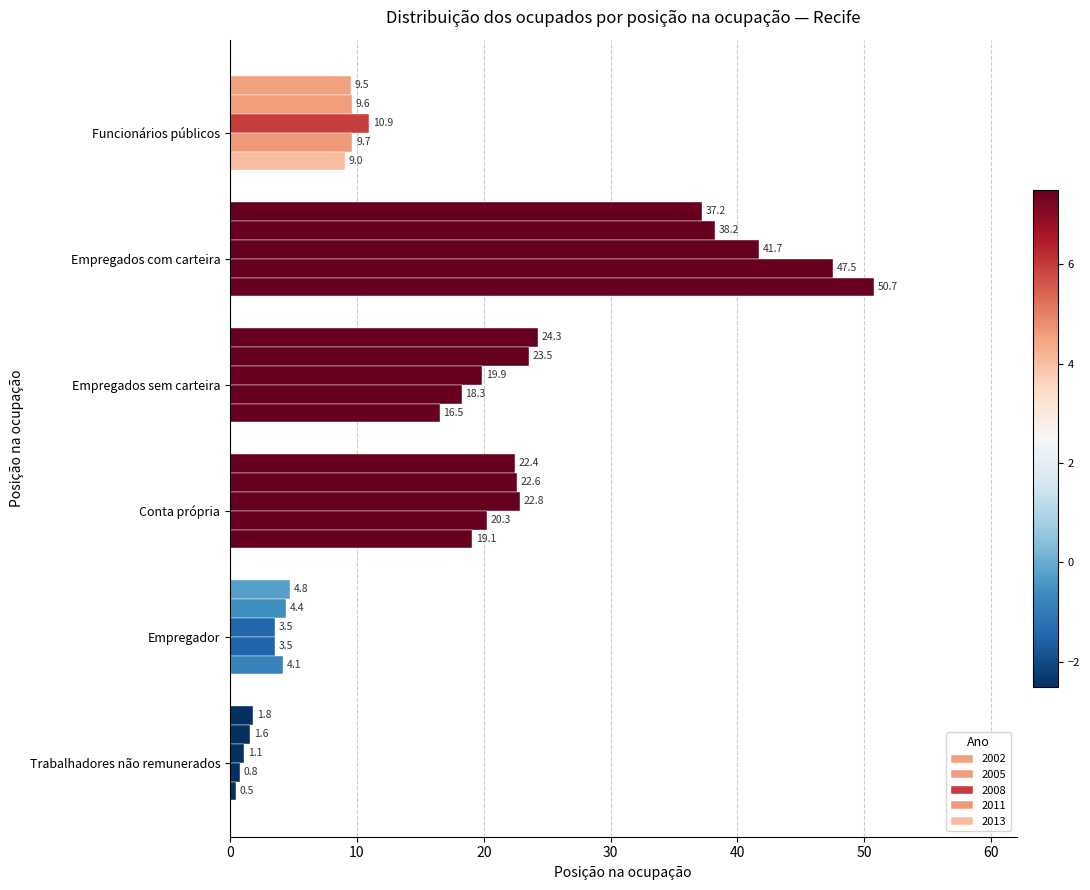

How many data points in 2005 are less than 22?

3